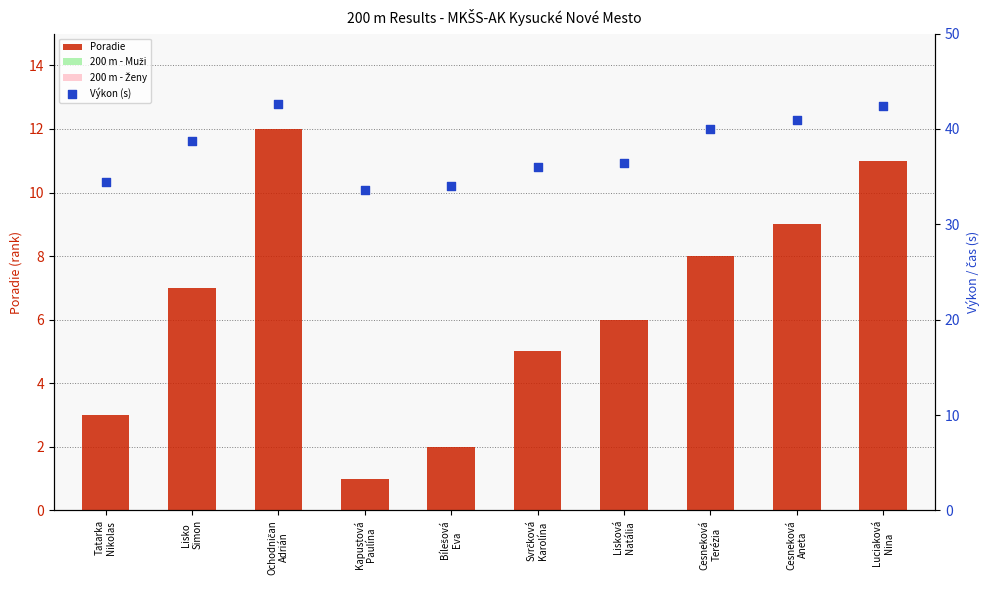

Is the value of Poradie at Svrčková
Karolína greater than the value of Výkon (s) at Bílešová
Eva?

No